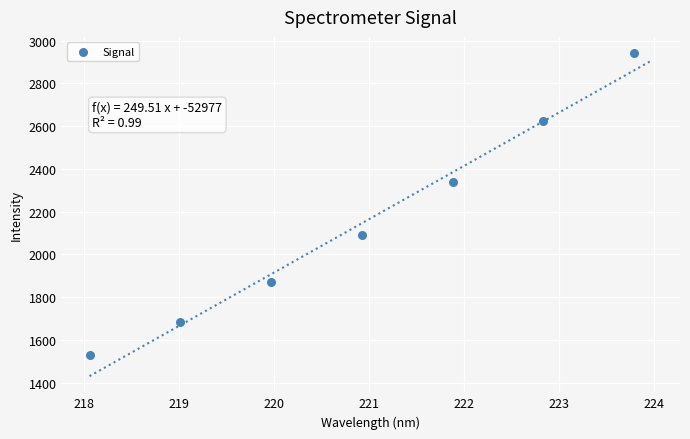

What Y value in the scatter plot is closest to 2234?

2340.2